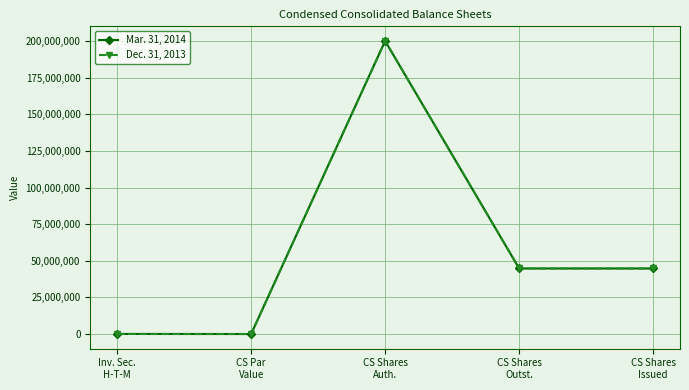

True or false: Mar. 31, 2014 has more than 1 interior local peaks.

False